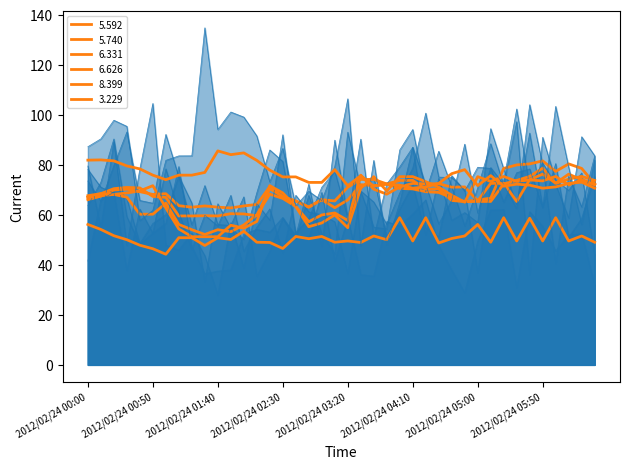

True or false:   3.229 has more than 1 interior local peaks.

True